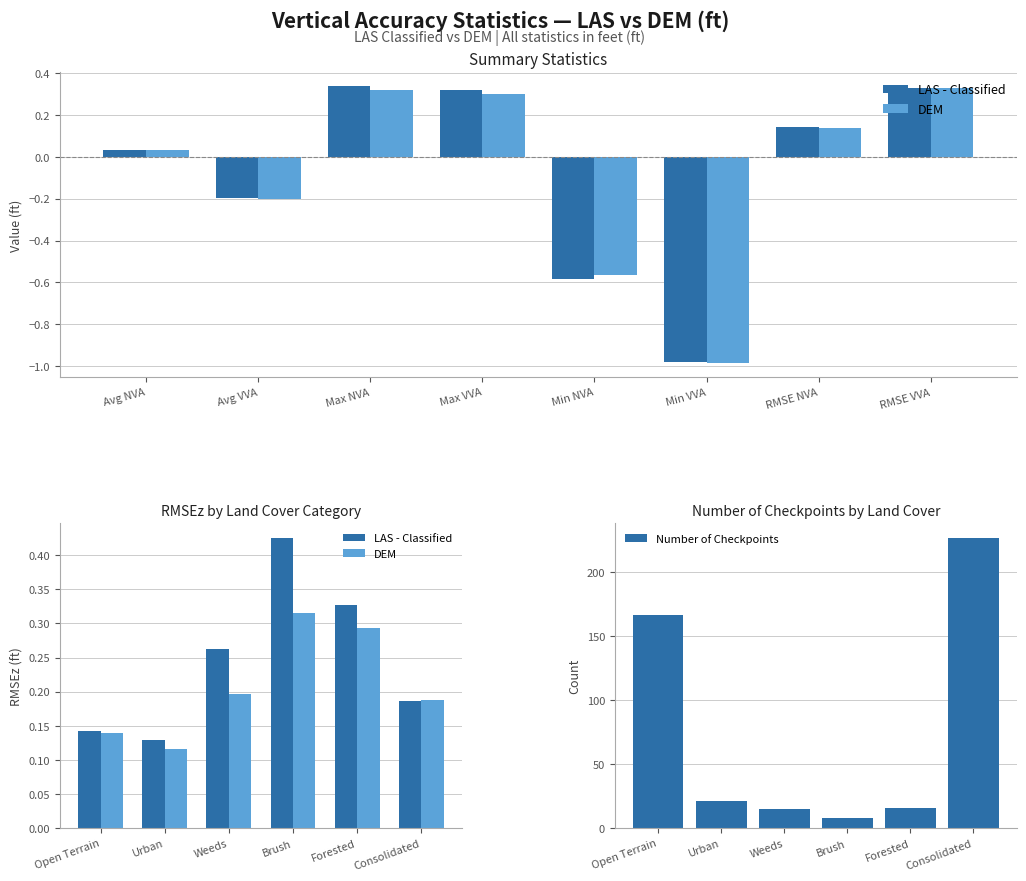

What is the maximum value for Number of Checkpoints?

227